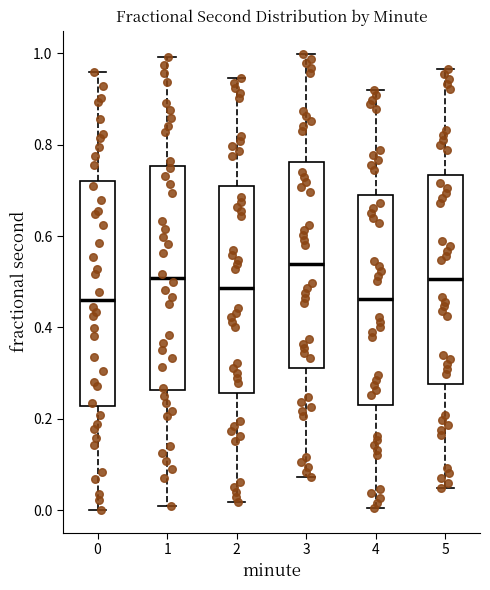

Reading left to right, transcribe this box plot: for each box, give where its median line is, the range the box spans, and where its two whiskers end, as read against the y-axis. The values are not printed on the chart, so give them approximately, as read against the axis.

0: median 0.46, box 0.22 to 0.72, whiskers 0.00 to 0.96
1: median 0.50, box 0.26 to 0.76, whiskers 0.00 to 1.00
2: median 0.48, box 0.26 to 0.70, whiskers 0.02 to 0.94
3: median 0.54, box 0.32 to 0.76, whiskers 0.08 to 1.00
4: median 0.46, box 0.24 to 0.70, whiskers 0.00 to 0.92
5: median 0.50, box 0.28 to 0.74, whiskers 0.04 to 0.96